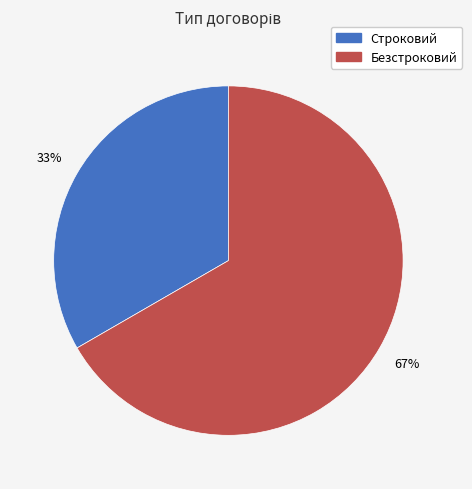

To the nearest percent, what is the combined percentage of Безстроковий and Строковий?

100%